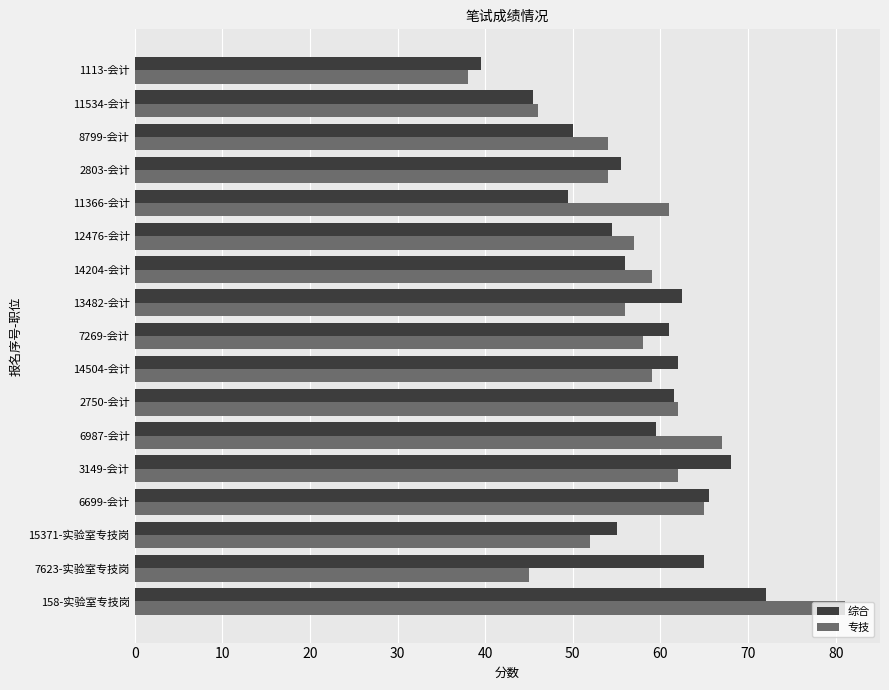

Which series changed the most between 3149-会计 and 13482-会计?

专技